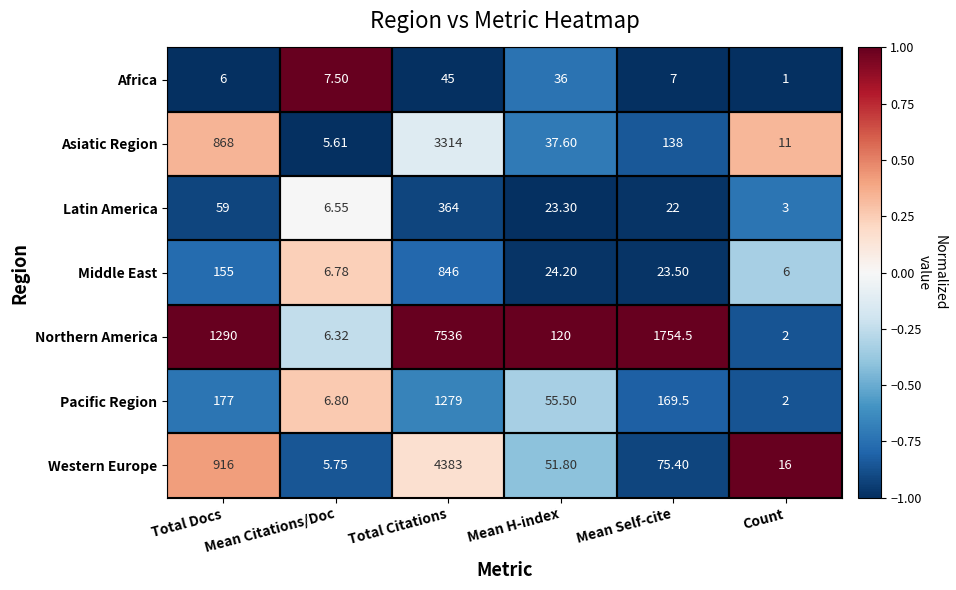

At which category does the chart reach its peak across all series?

Total Citations